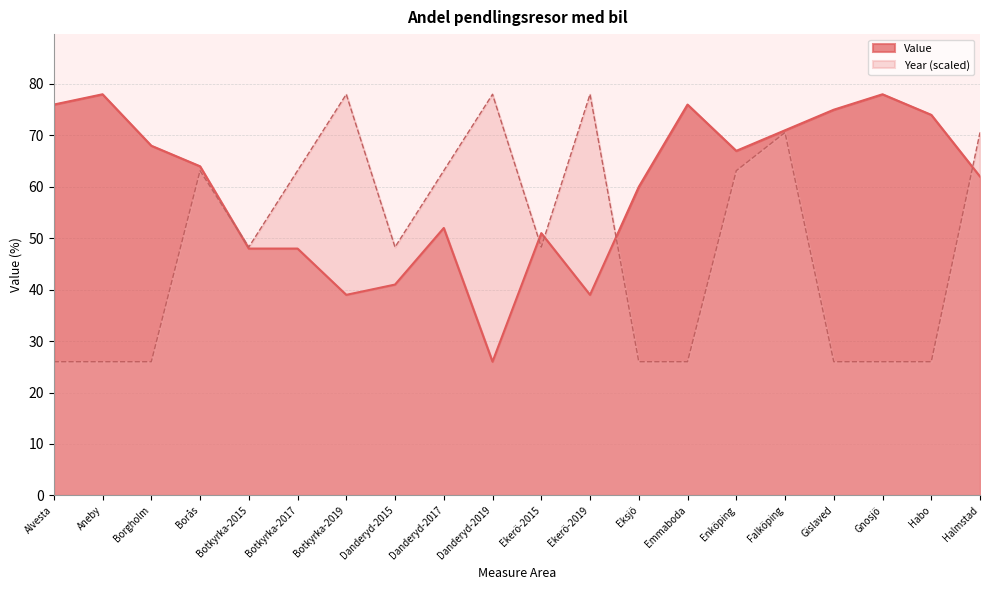

Which category has the lowest value across all series?

Danderyd-2019